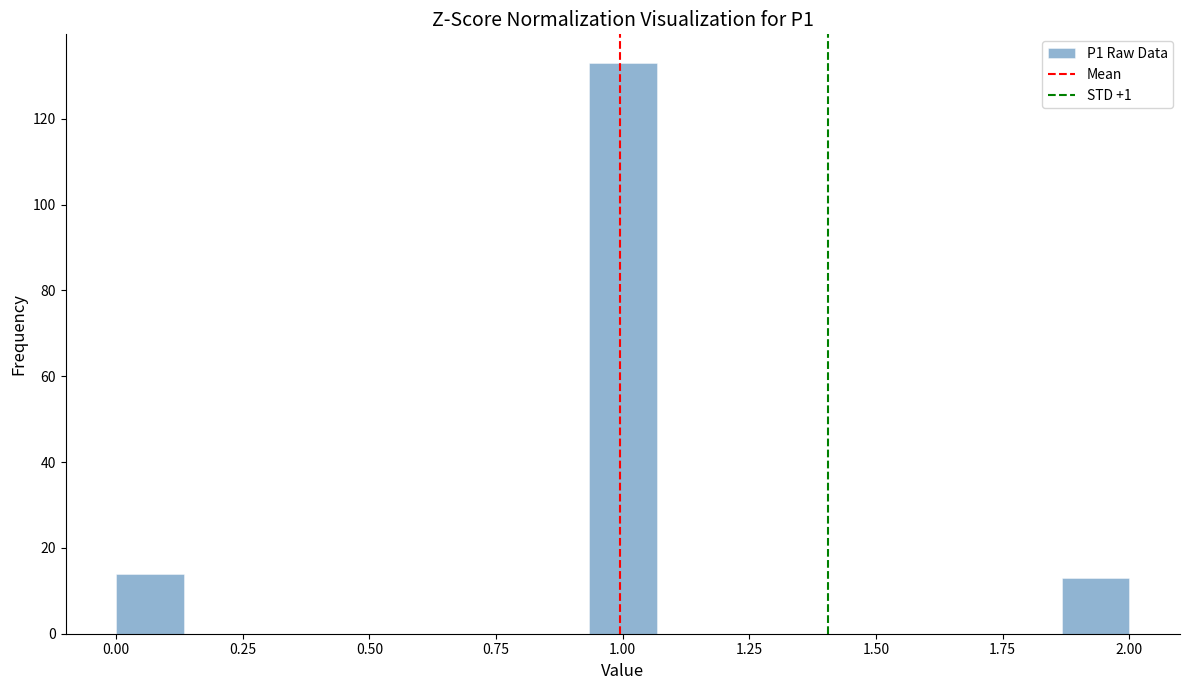

Read against the x-axis, roughly where is the centre of the tallest bar?

1.00